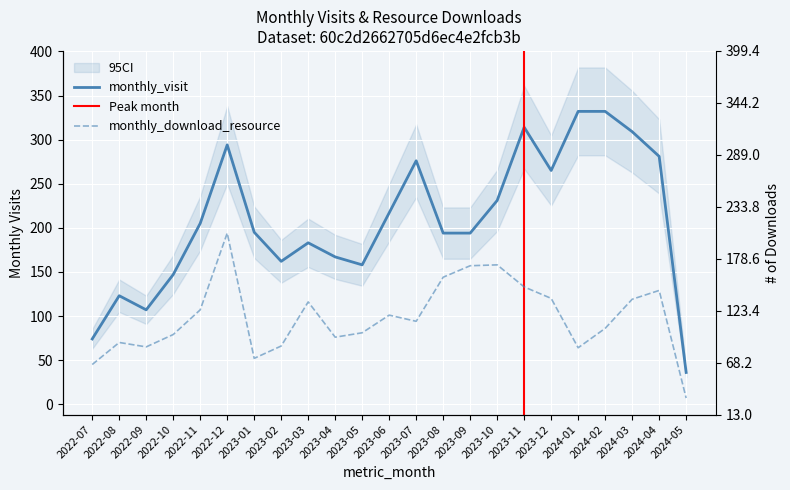

Where is the first local minimum for monthly_download_resource?

2022-09